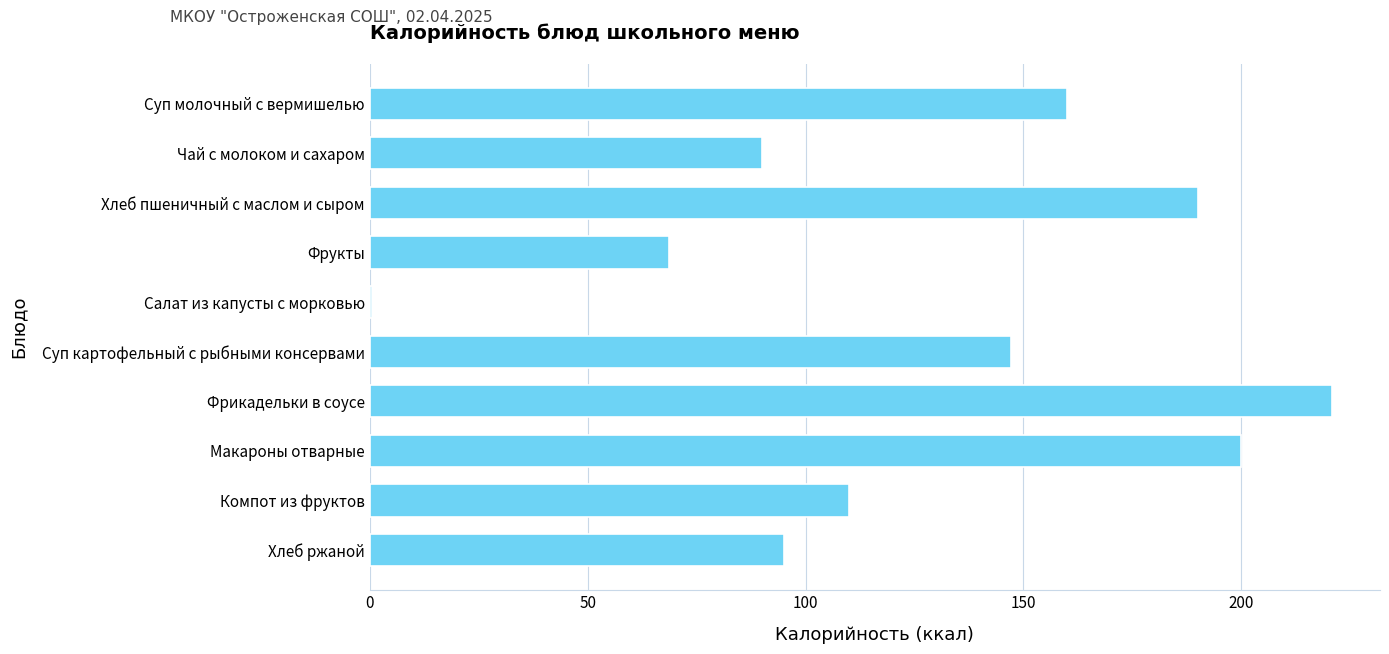

Read the value at Компот из фруктов.

110.0